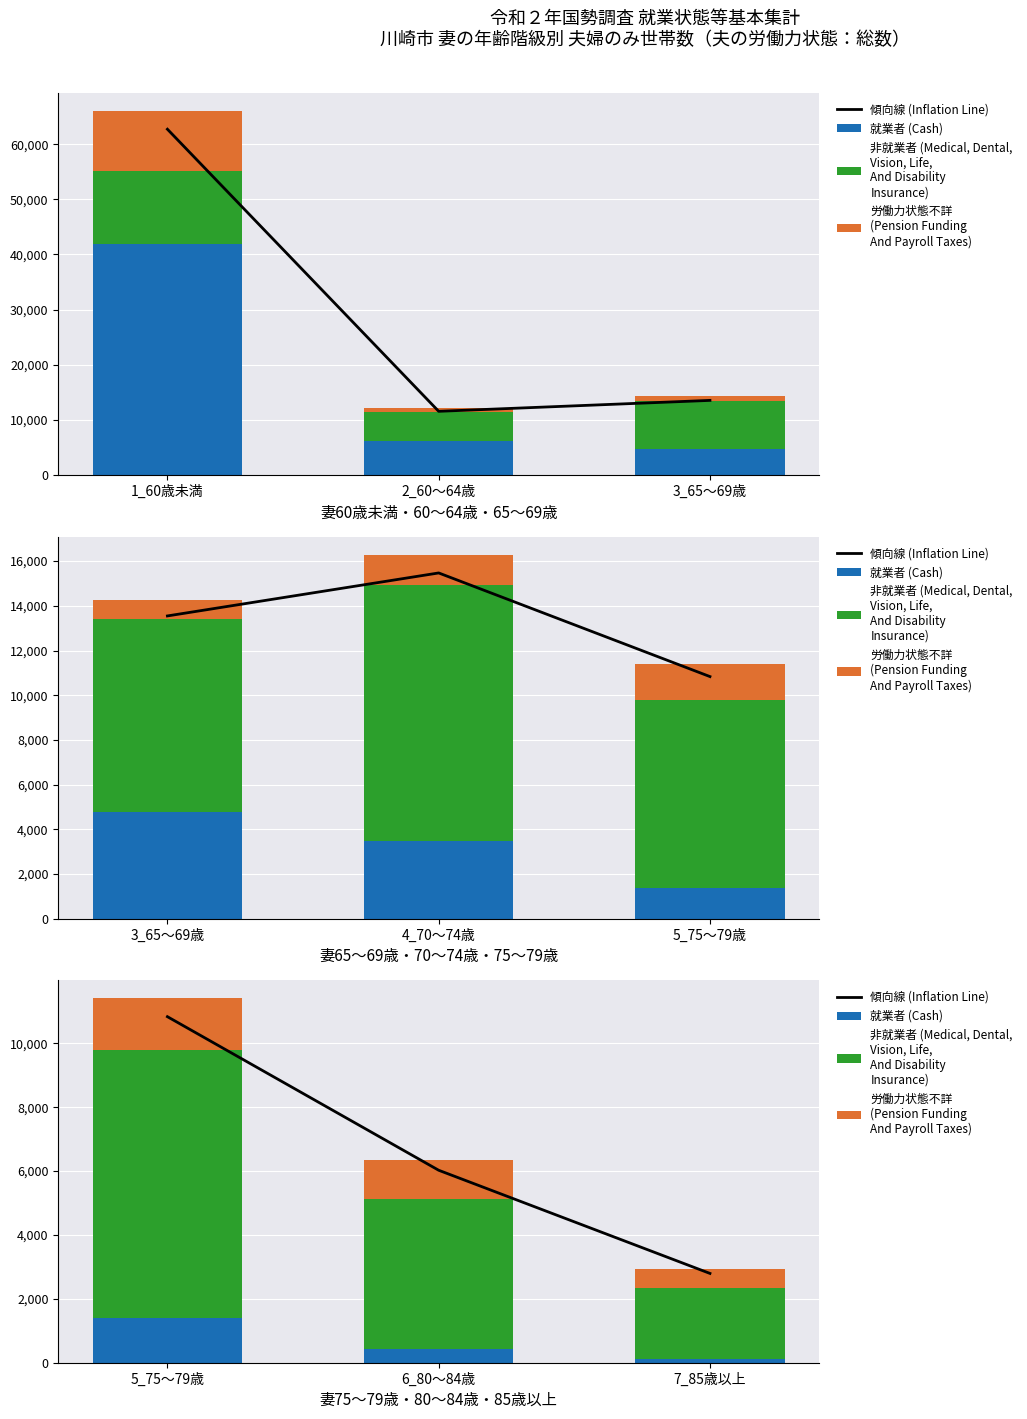

What is the spread (max minus min) of values at 6_80～84歳?

5585.9